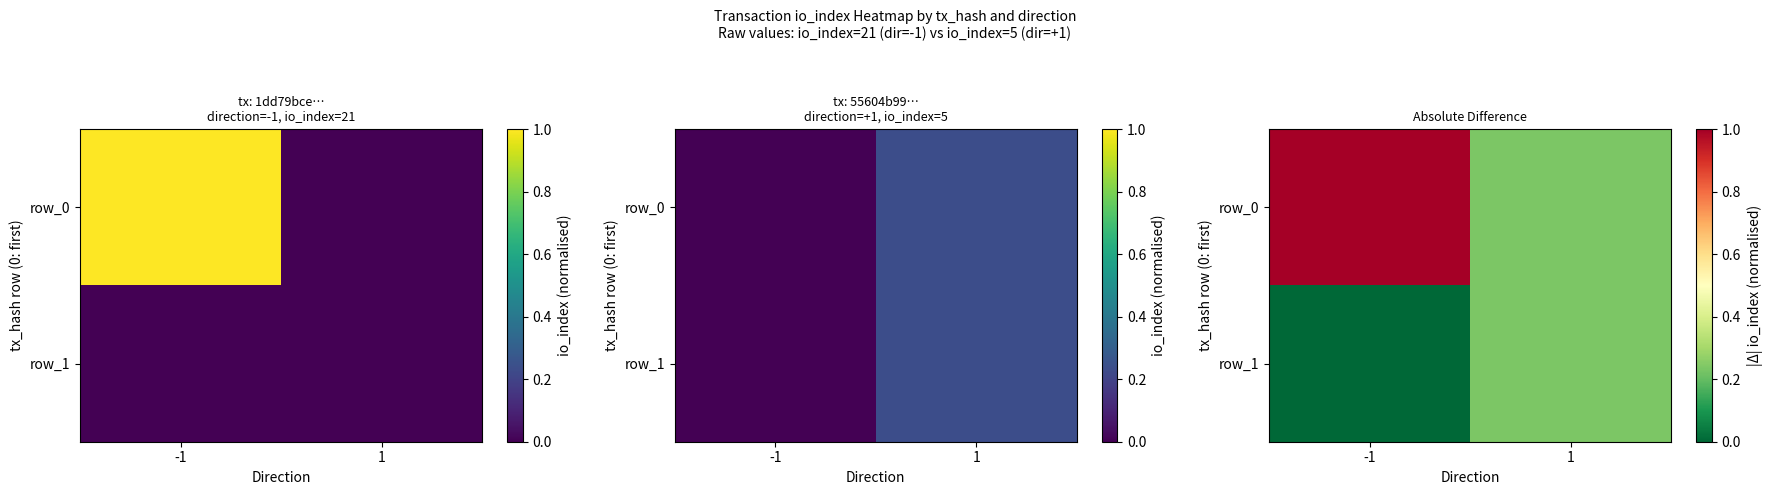

Which series has the largest range (max minus min)?

row_0